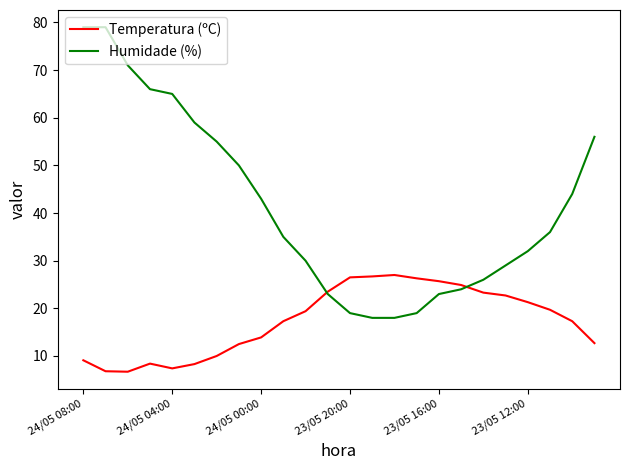

Does the chart display data point markers on the line(s)?

No